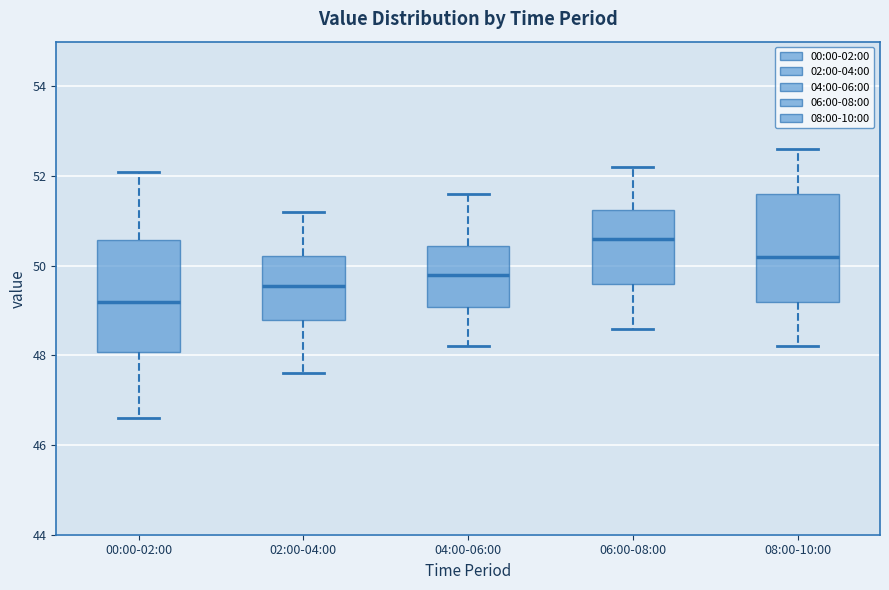

Reading left to right, read every box against the y-axis: the position of its median line, the range the box covers, and the ends of its whiskers. The values are not printed on the chart, so give them approximately, as read against the axis.

00:00-02:00: median 49.2, box 48.0 to 50.6, whiskers 46.6 to 52.2
02:00-04:00: median 49.6, box 48.8 to 50.2, whiskers 47.6 to 51.2
04:00-06:00: median 49.8, box 49.0 to 50.4, whiskers 48.2 to 51.6
06:00-08:00: median 50.6, box 49.6 to 51.2, whiskers 48.6 to 52.2
08:00-10:00: median 50.2, box 49.2 to 51.6, whiskers 48.2 to 52.6